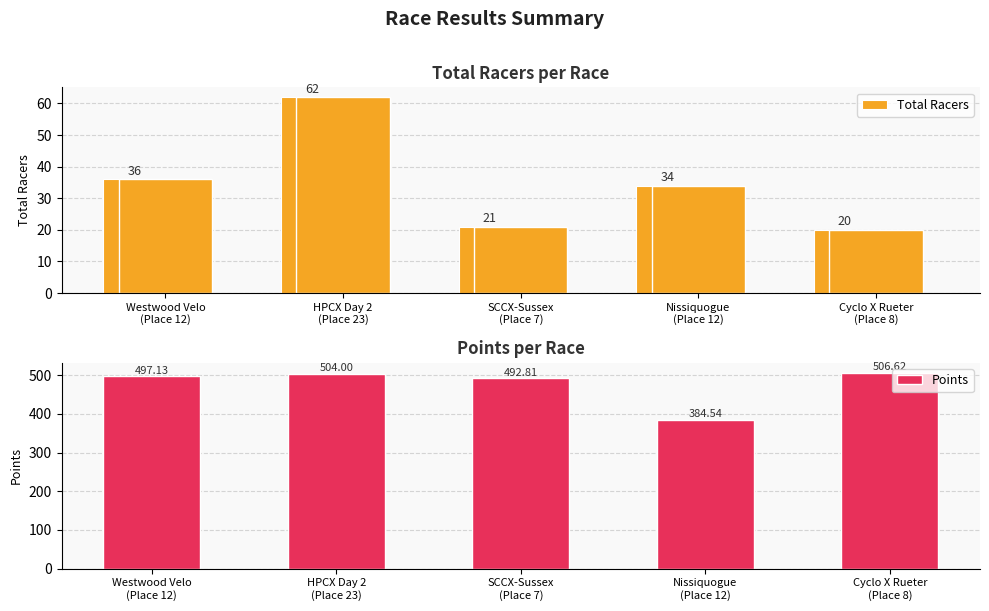

What is the maximum value for Total Racers?

62.0